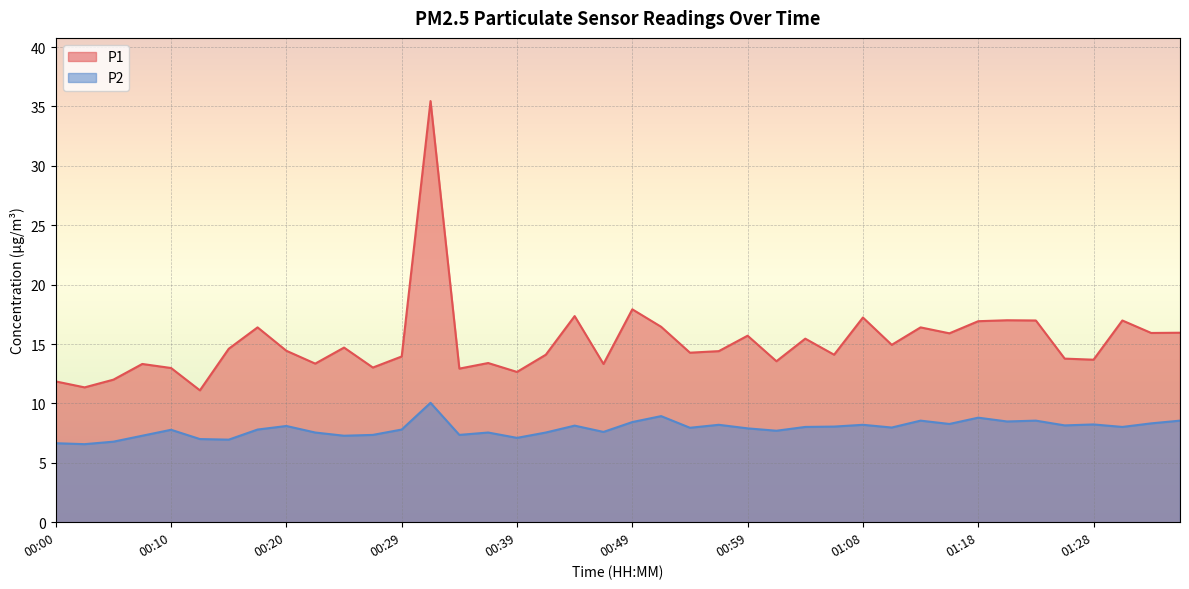

Between 01:25 and 00:02, which is larger?

01:25